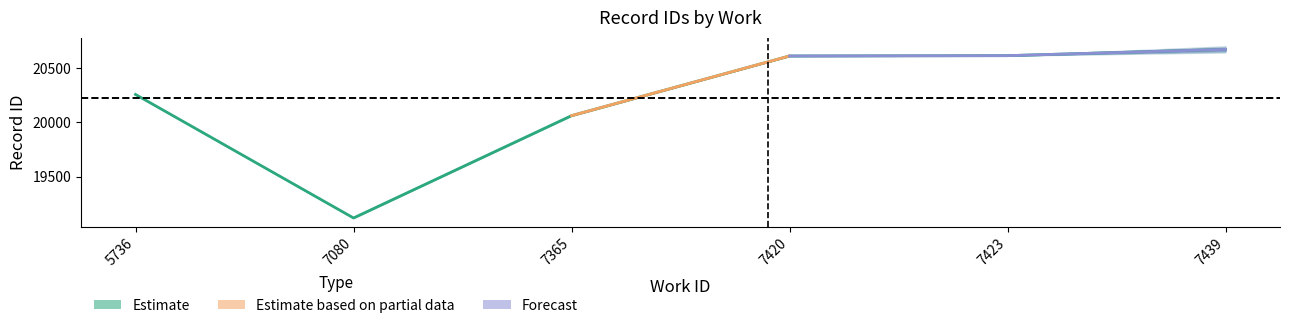

Between 5736 and 7439, which is larger?

7439